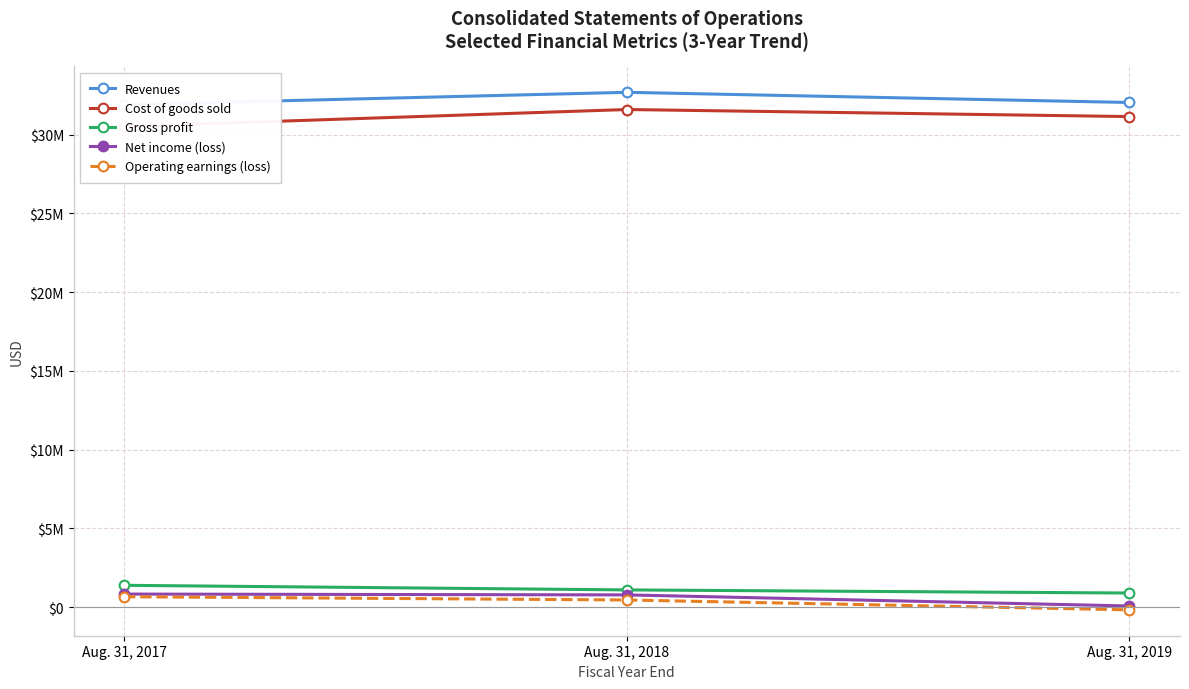

Which category has the highest value across all series?

Aug. 31, 2018